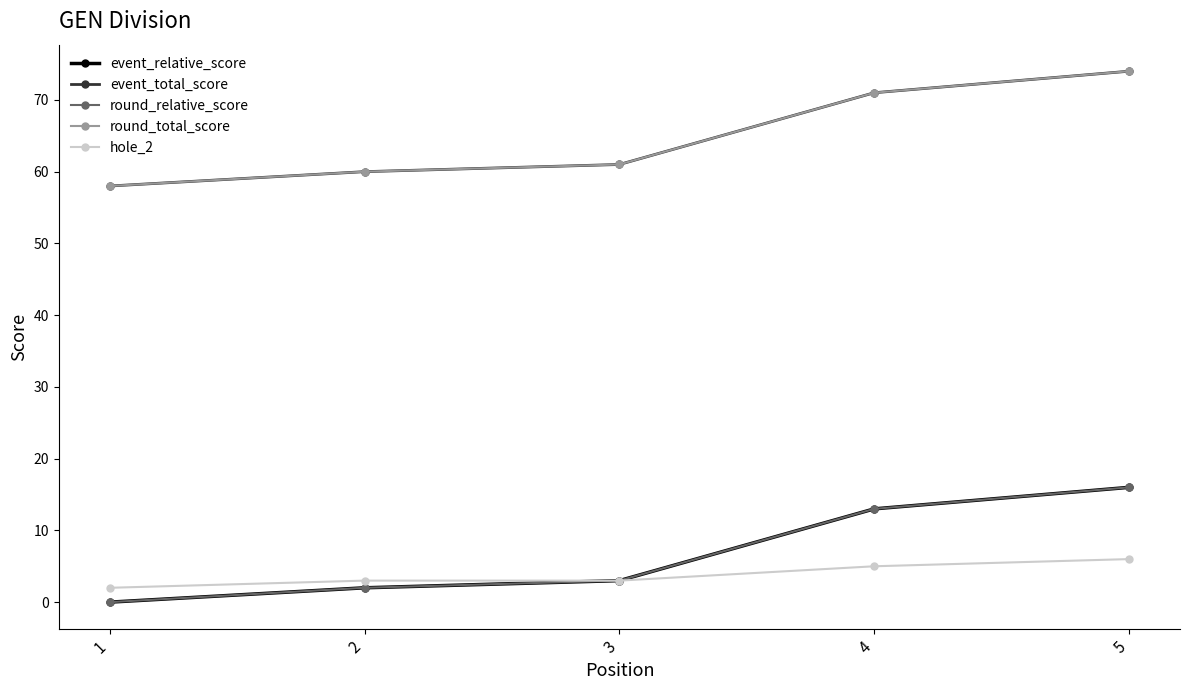

What is the difference between the round_total_score values at 1 and 3?

3